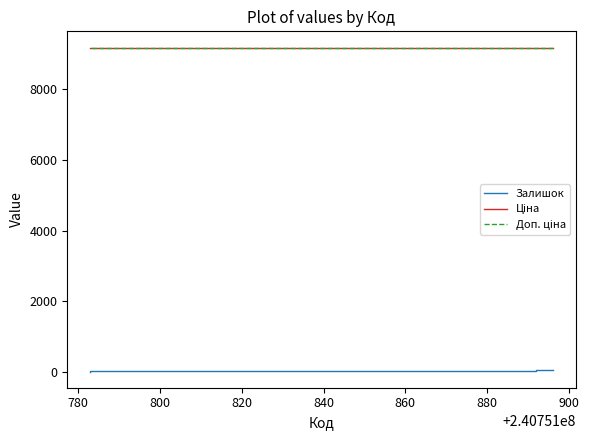

What is the value of the Доп. ціна point at the 2nd from the left?

9185.9